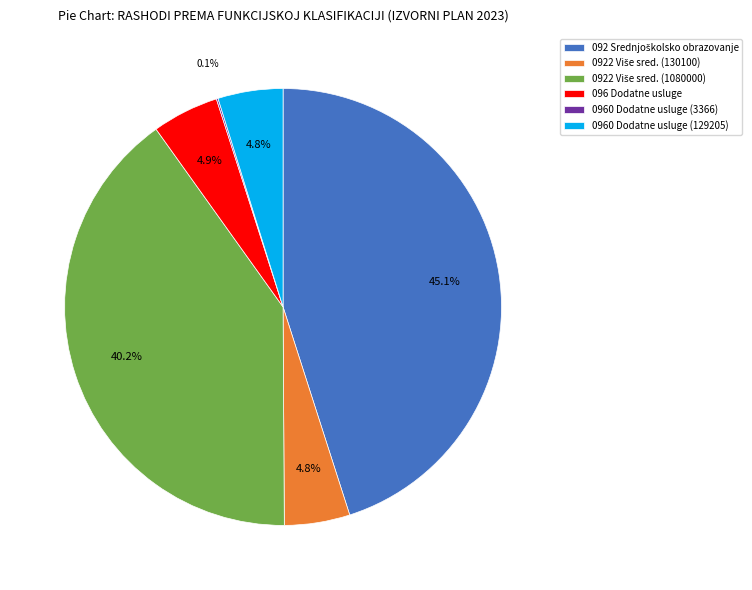

Does 0960 Dodatne usluge (129205) represent more than half of the total?

No